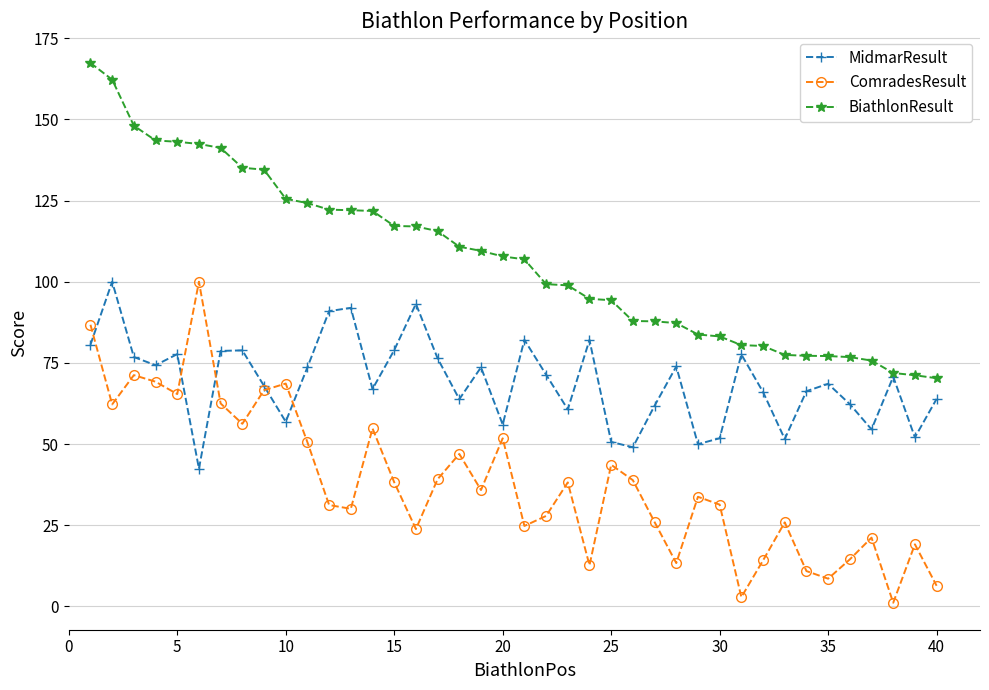

What is the value of the BiathlonResult point at the 9th from the left?

134.5